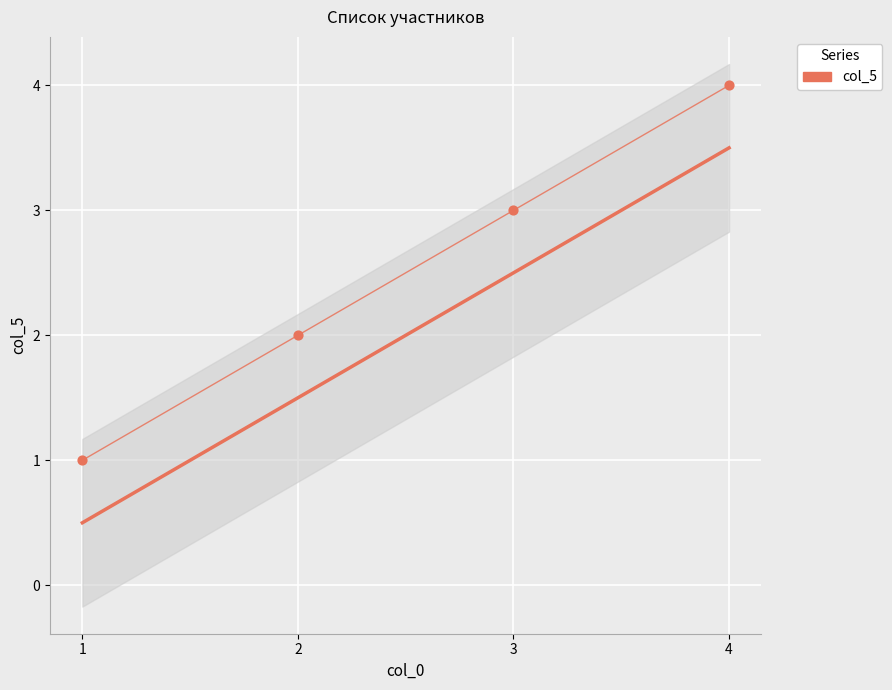

Which has a higher value, 1 or 3?

3